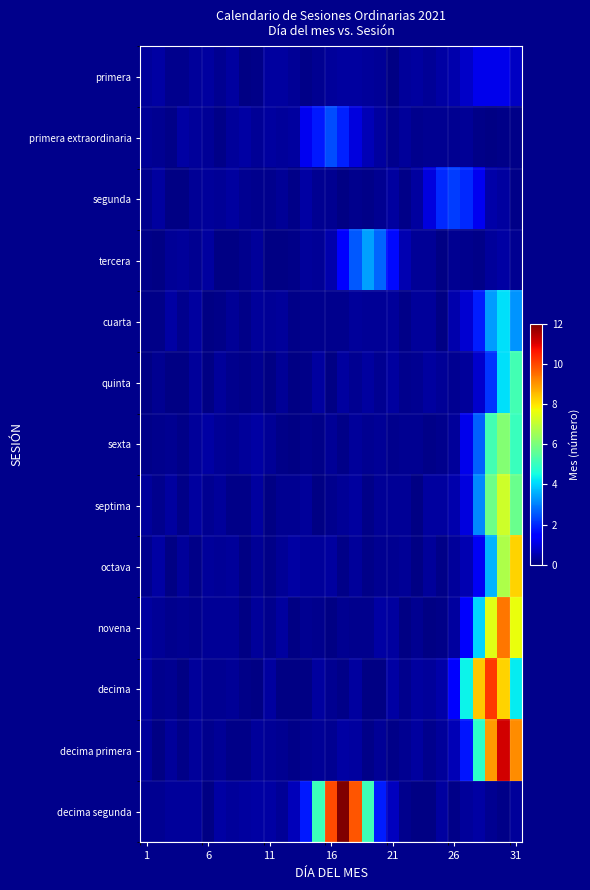

What is the greatest value displayed?

12.2